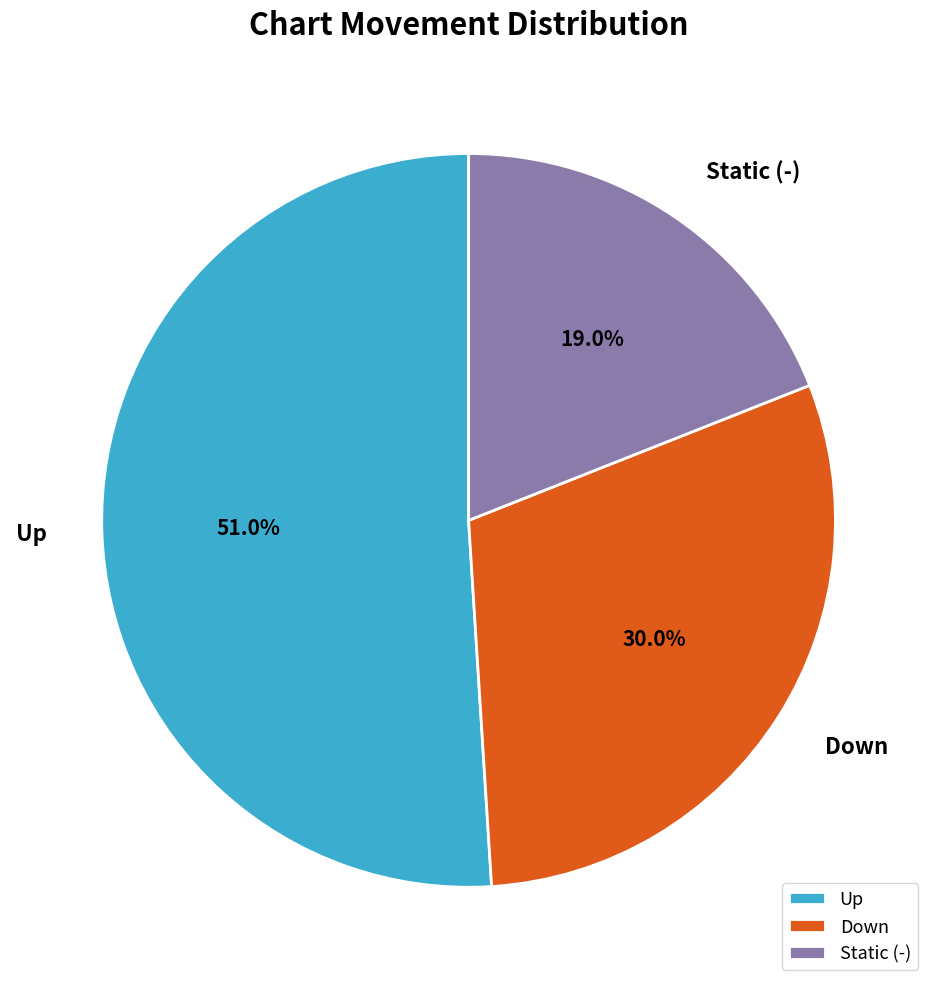

How much of the chart is everything except Up?

49.0%